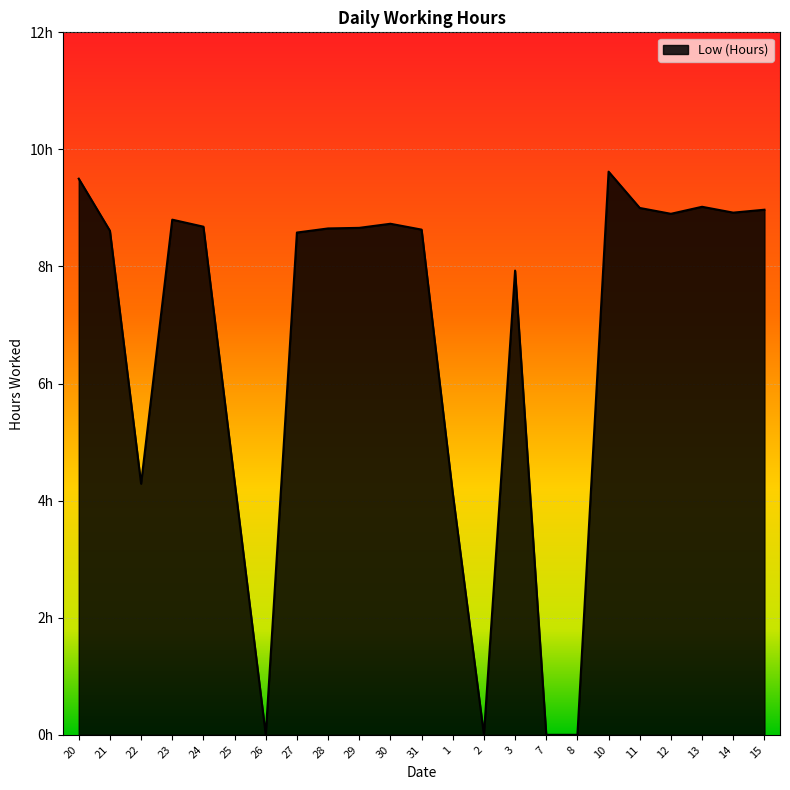

At which label does the data first exceed 8?

20